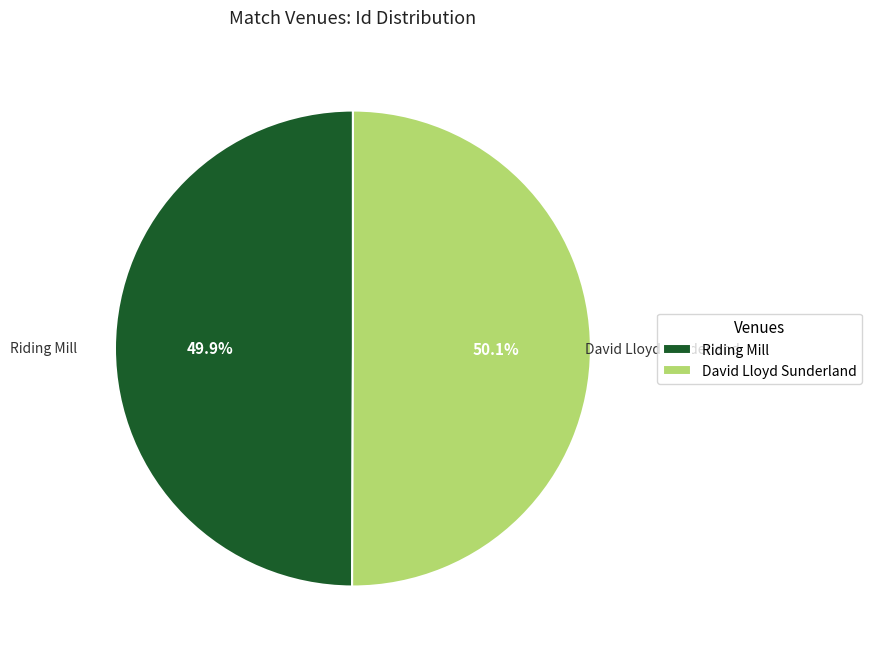

Is there any slice that represents more than half of the pie?

Yes